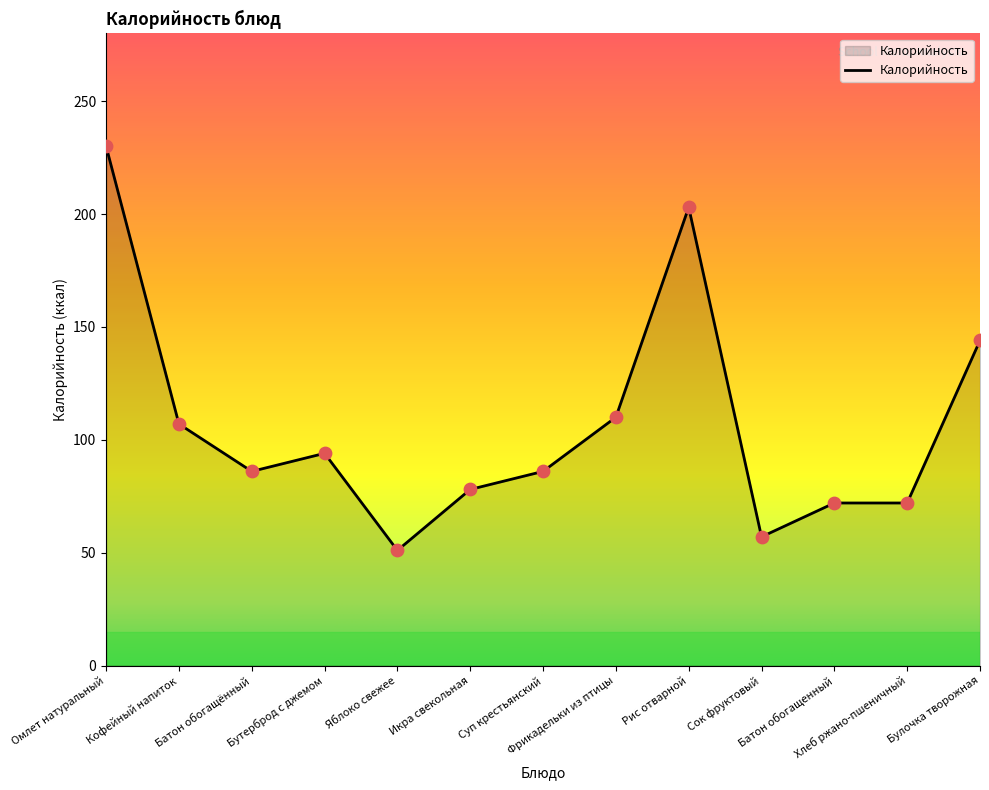

Between Рис отварной and Сок фруктовый, which is larger?

Рис отварной